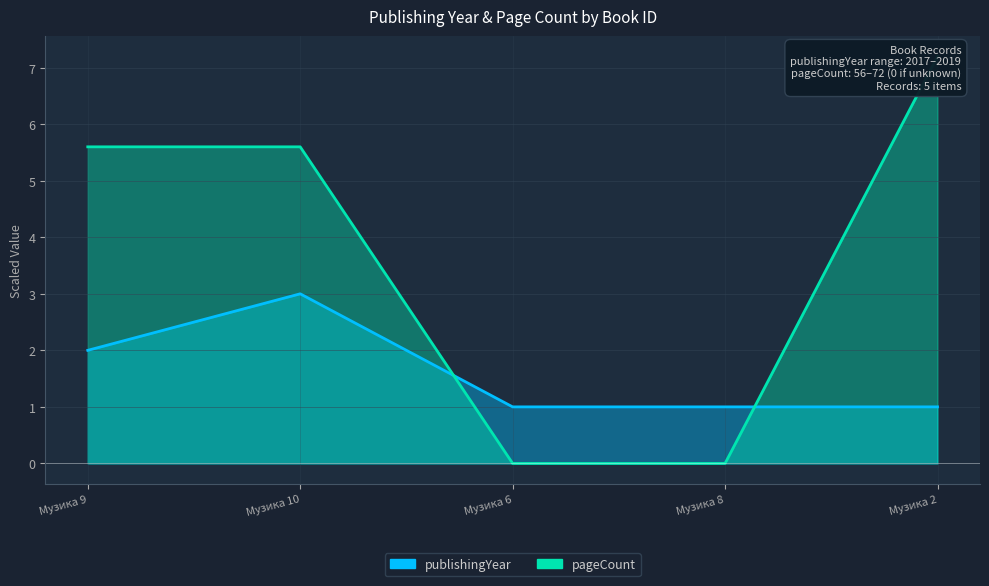

Count the number of categories in the chart.

5